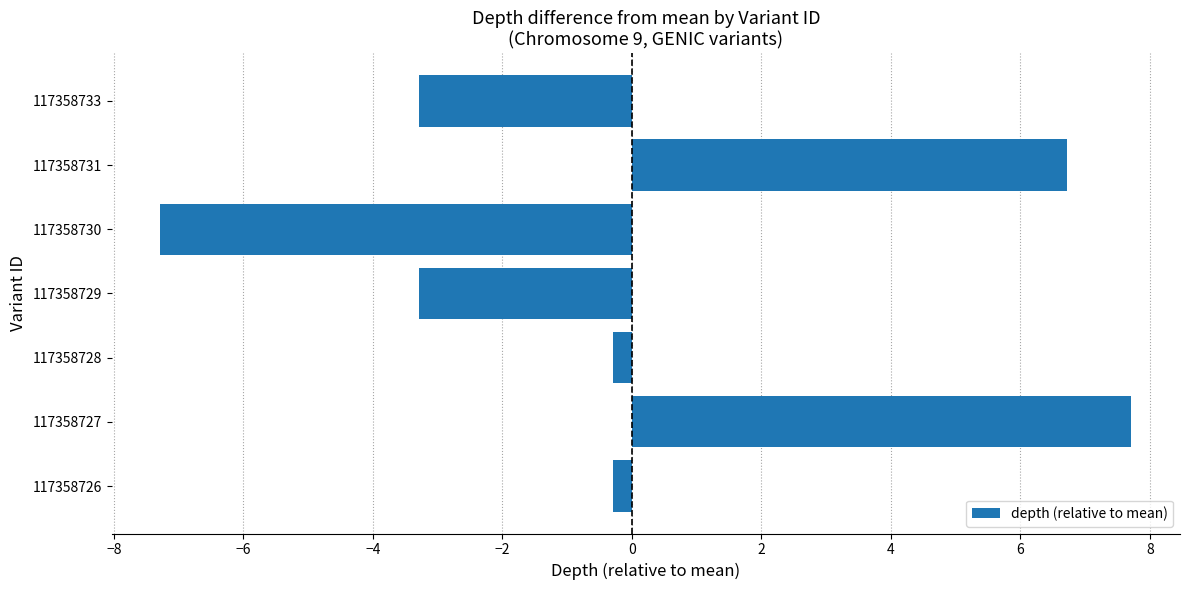

True or false: the data shows -3.3 at 117358733.

True